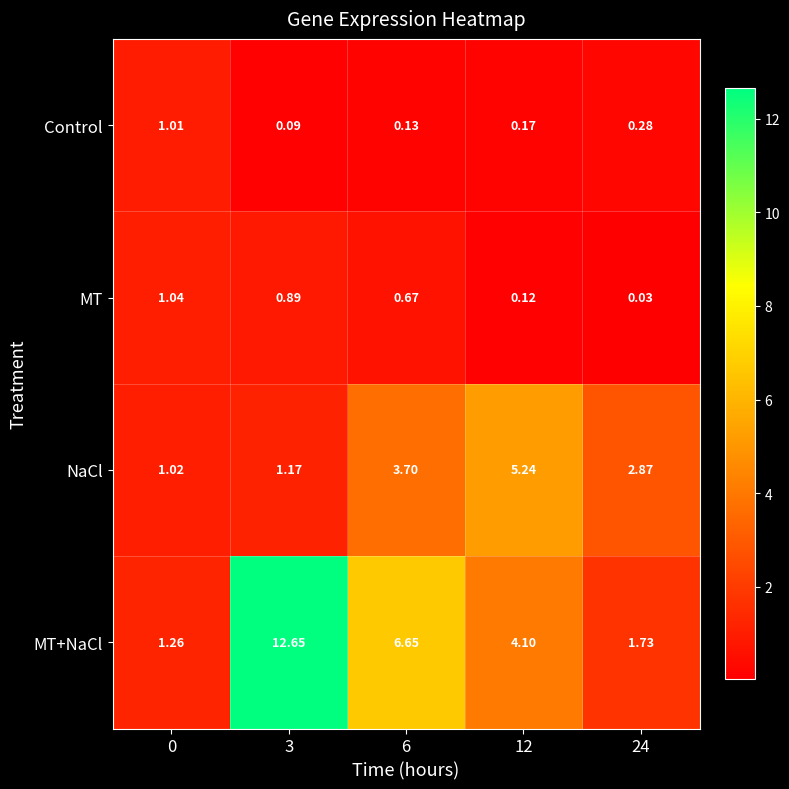

At 12, list the series in order from largest to smallest.

NaCl, MT+NaCl, Control, MT